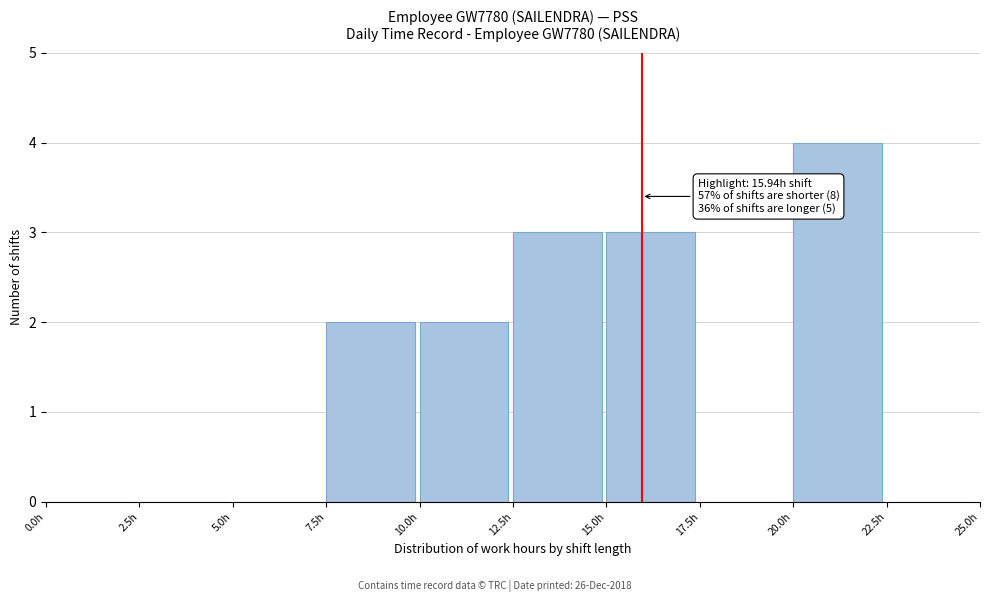

Which range on the x-axis has the tallest bar?

20.0 to 22.5